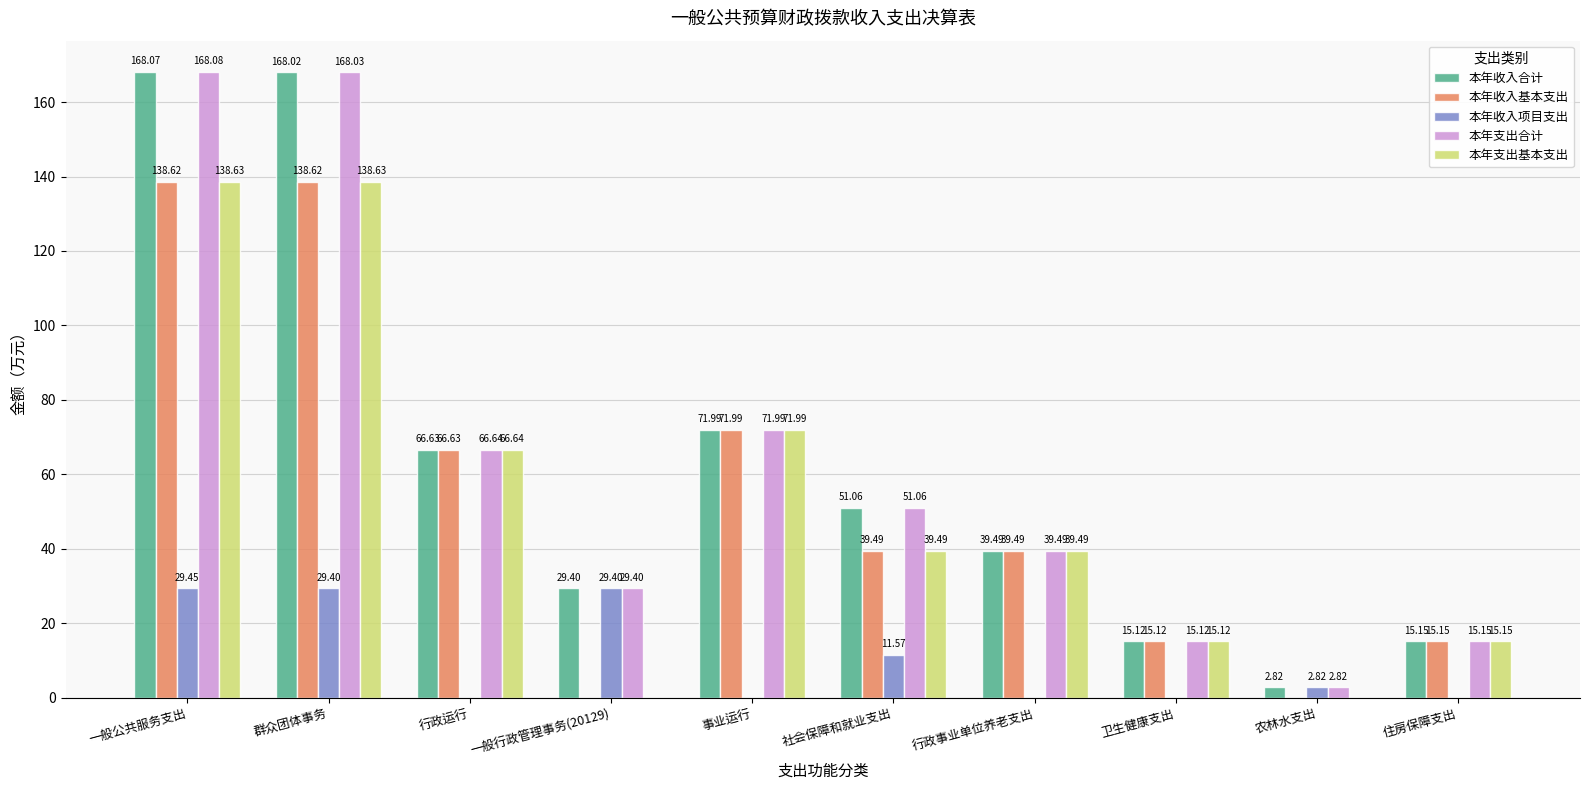

How many values in the 本年收入合计 series exceed 51?

5